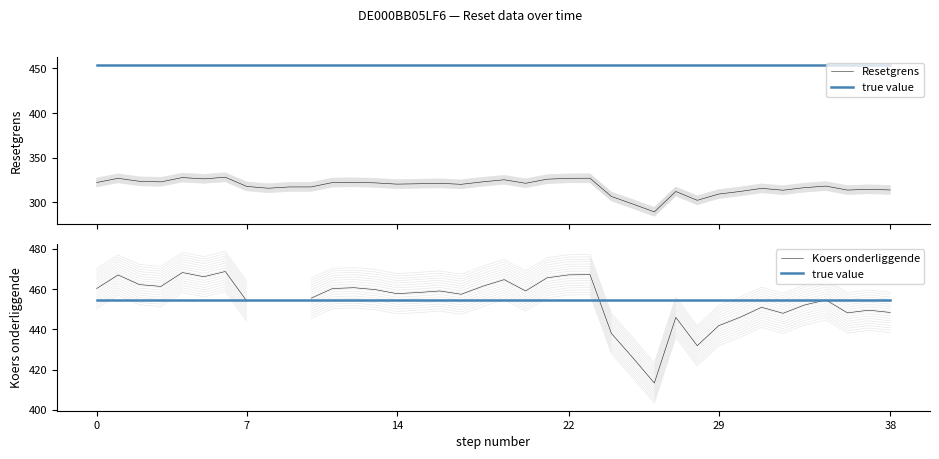

Is it true that Koers onderliggende equals 103.3 at 38?

False